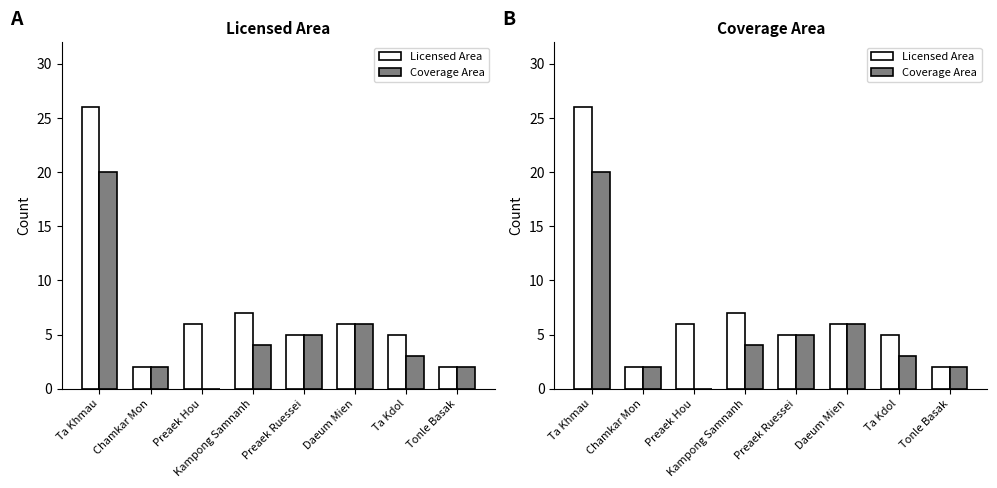

What is the total value across all series at Preaek Hou?

6